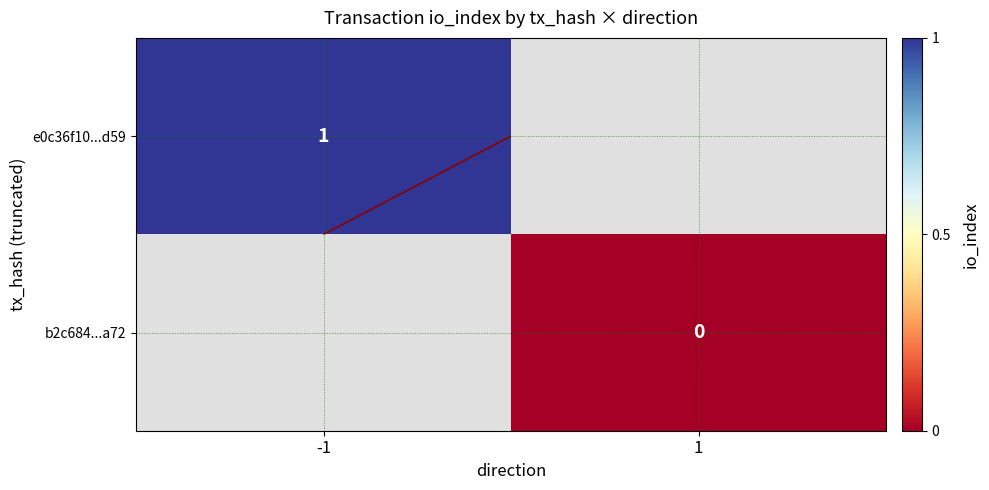

At how many categories does at least one series exceed 0?

1